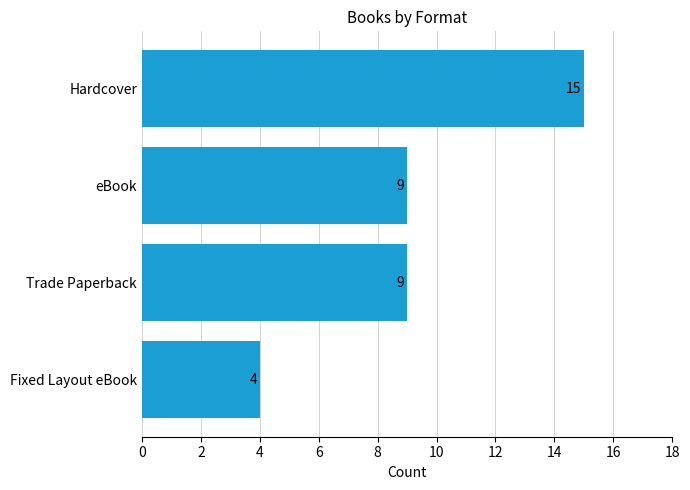

Is it true that the value at Hardcover is 15?

True